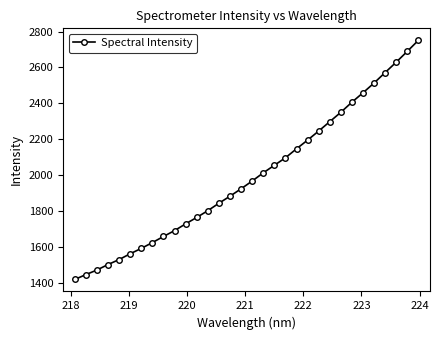

What is the value of the 26th point from the left?

2406.9